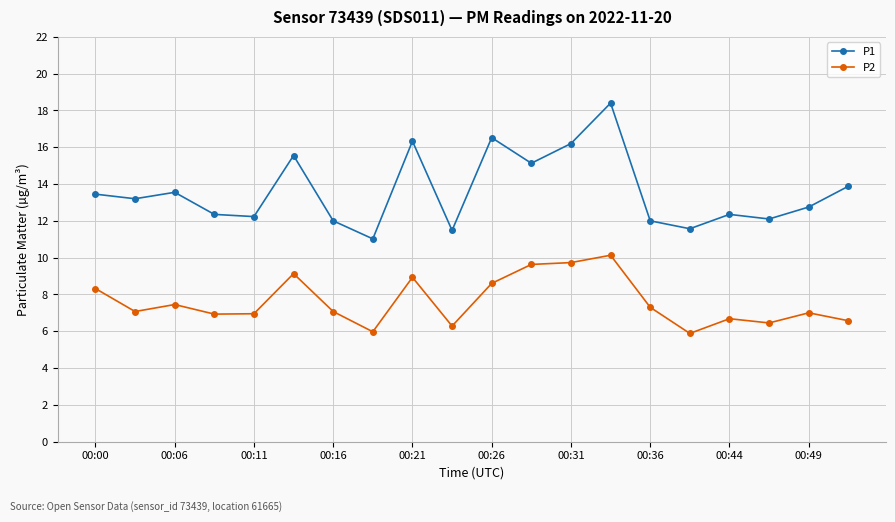

What is the smallest value displayed?

5.9